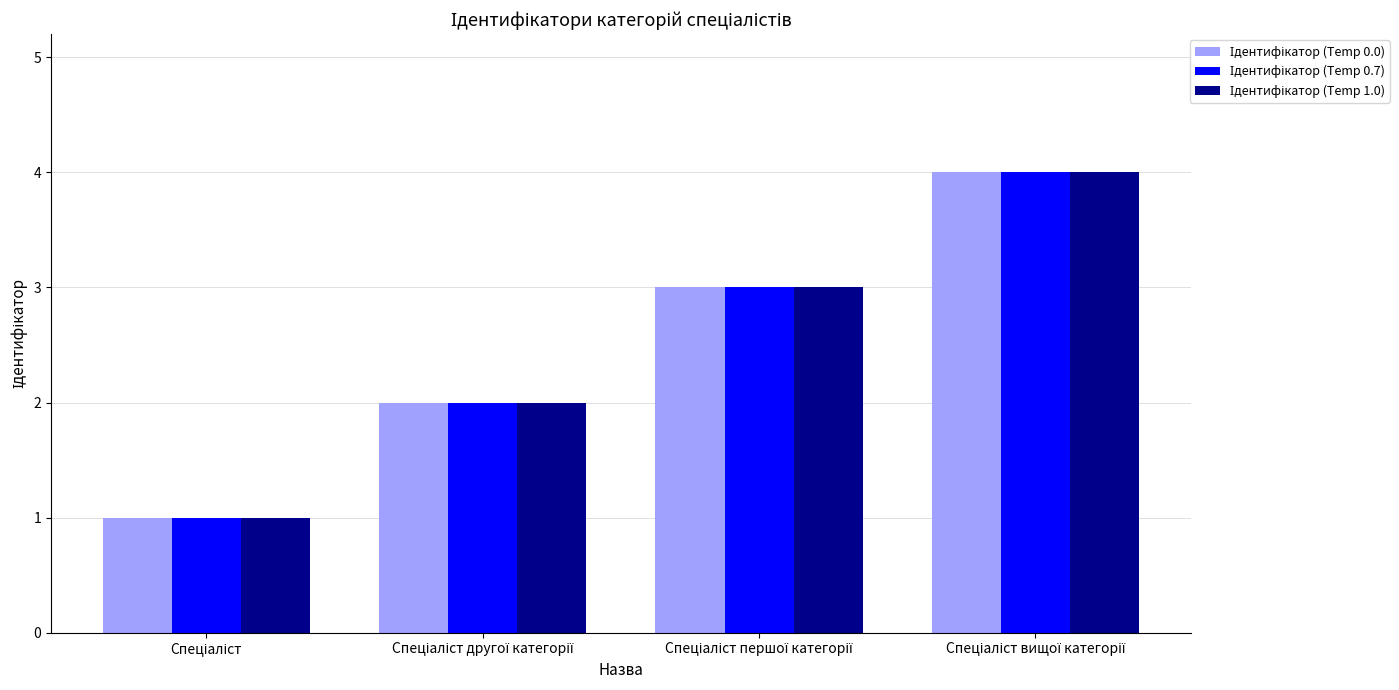

How many distinct data groups are displayed?

3